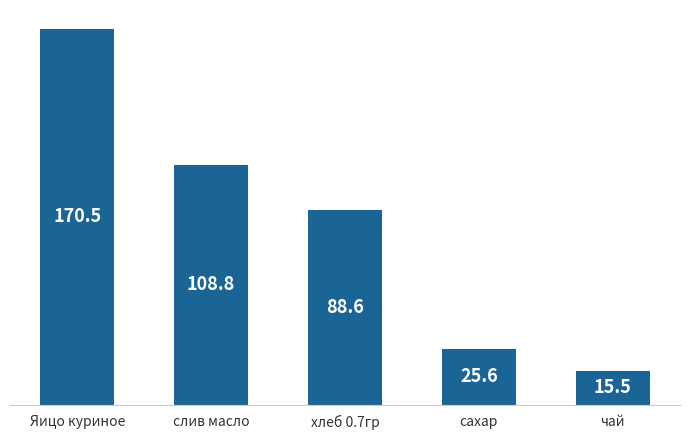

Does the chart contain stacked bars?

No